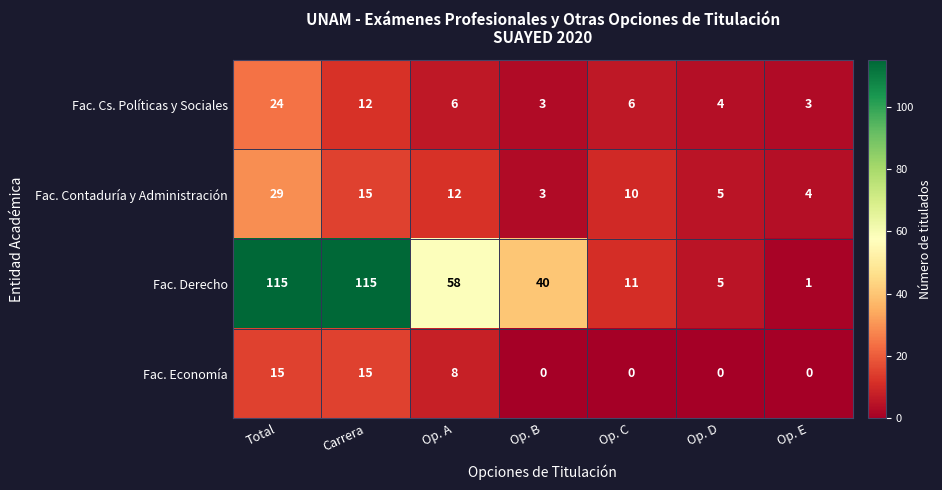

Rank the series at Op. A from lowest to highest value.

Fac. Cs. Políticas y Sociales, Fac. Economía, Fac. Contaduría y Administración, Fac. Derecho